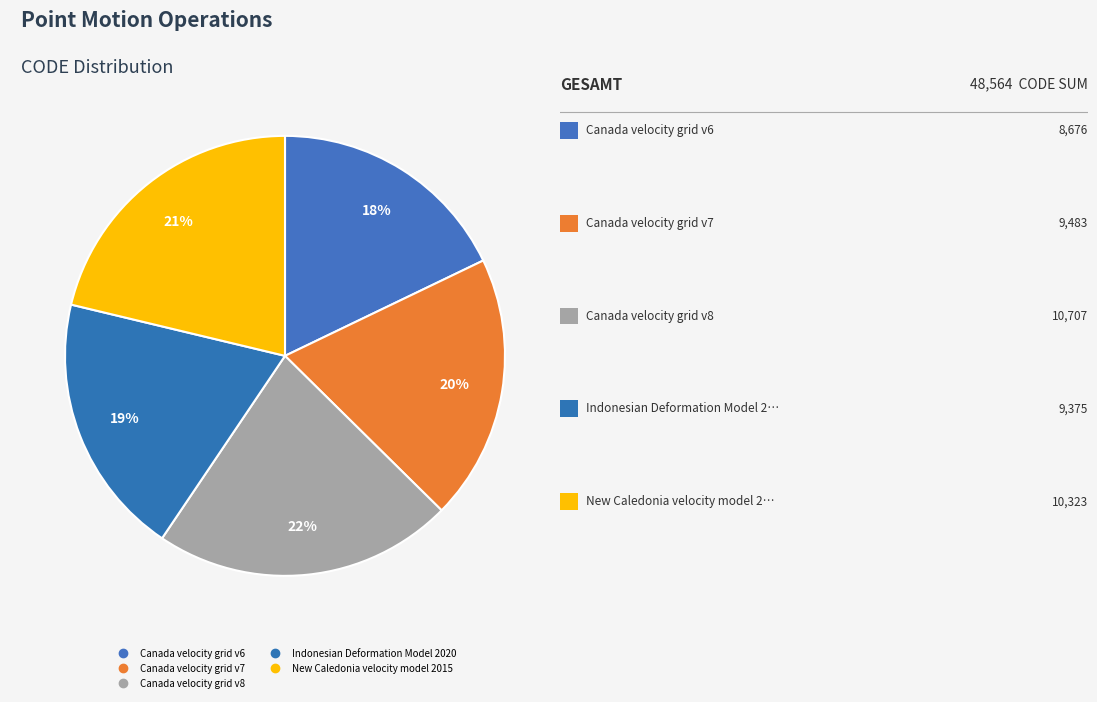

What percentage is NOT represented by Canada velocity grid v8?

78.0%